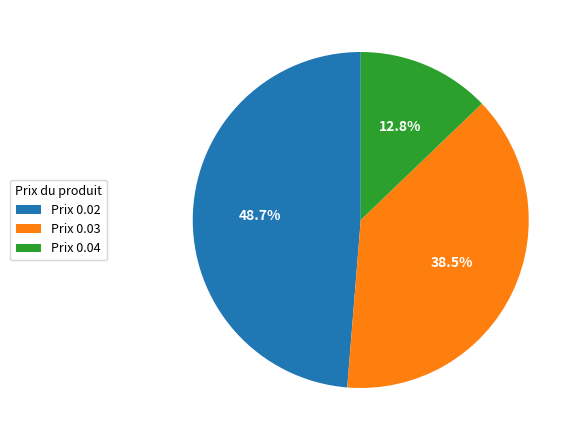

Which has a higher value, Prix 0.02 or Prix 0.03?

Prix 0.02